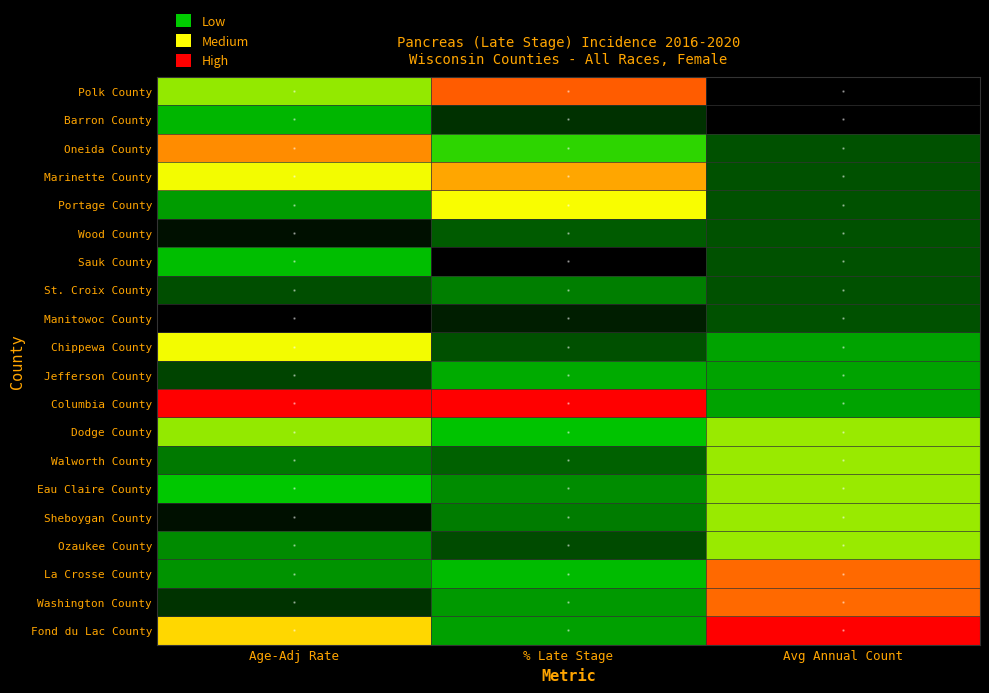

At which category is the sum across all series the highest?

Age-Adj Rate